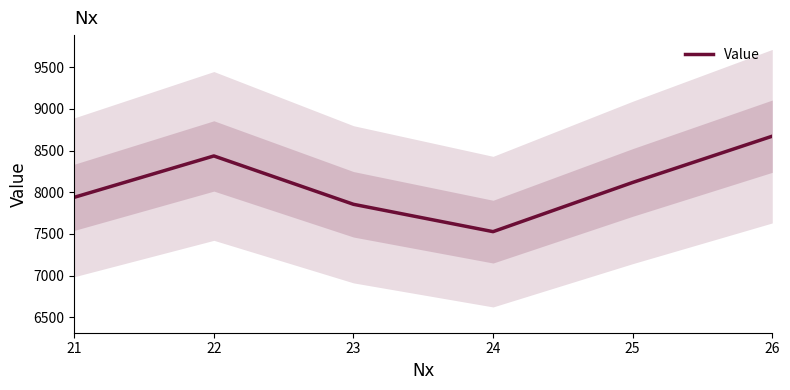

True or false: there are more than 1 points higher than both neighbors.

False